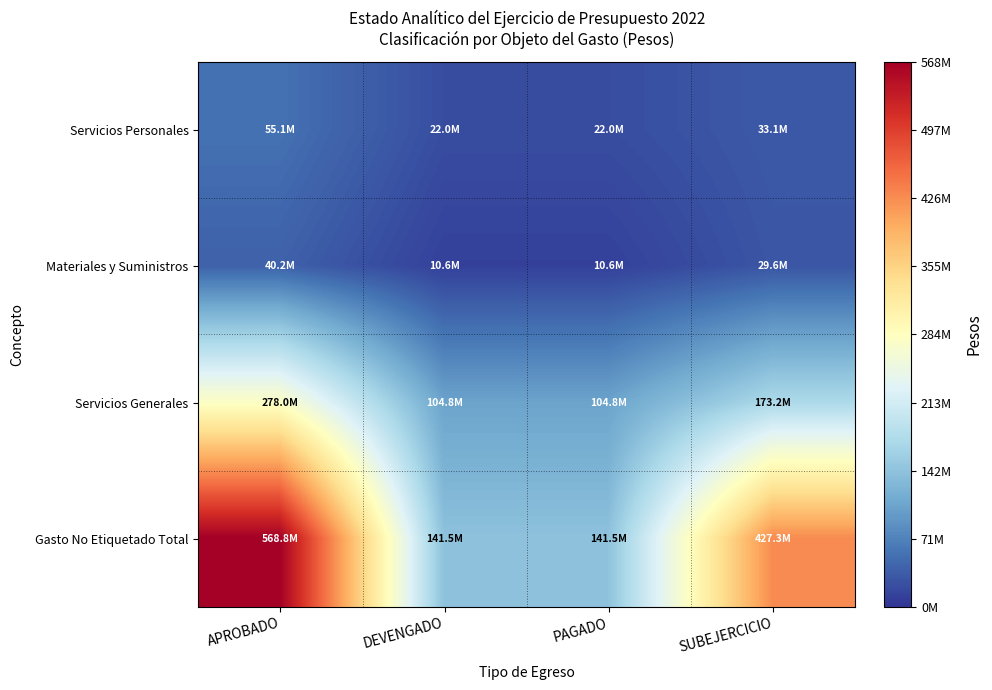

At how many categories does at least one series exceed 545671585?

1